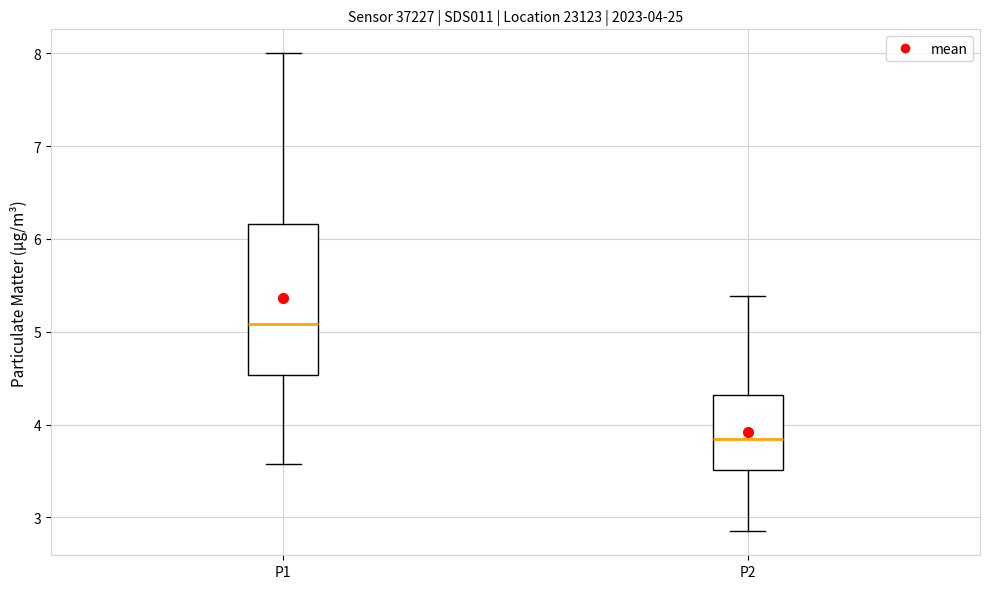

Which box is the tallest, from its lower edge to its upper edge?

P1